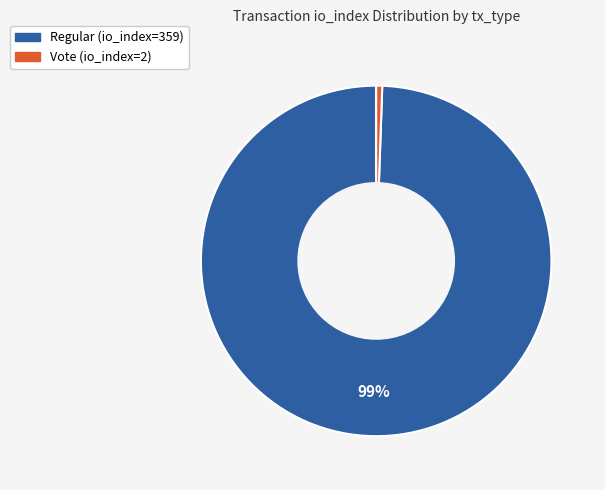

Is there any slice that represents more than half of the pie?

Yes